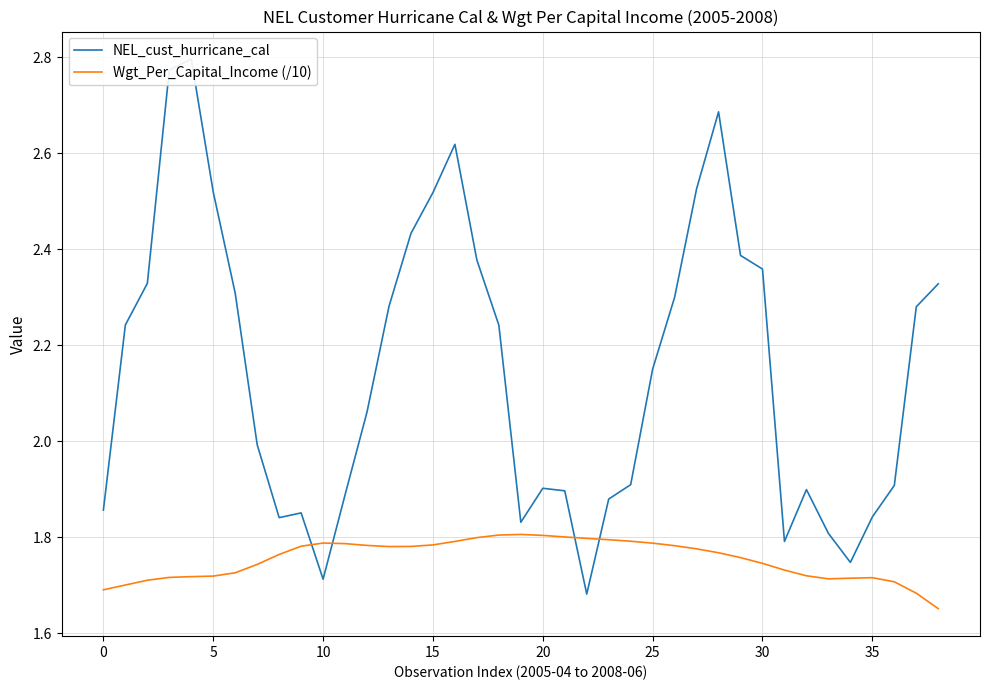

What is the minimum value shown in the chart?

1.7